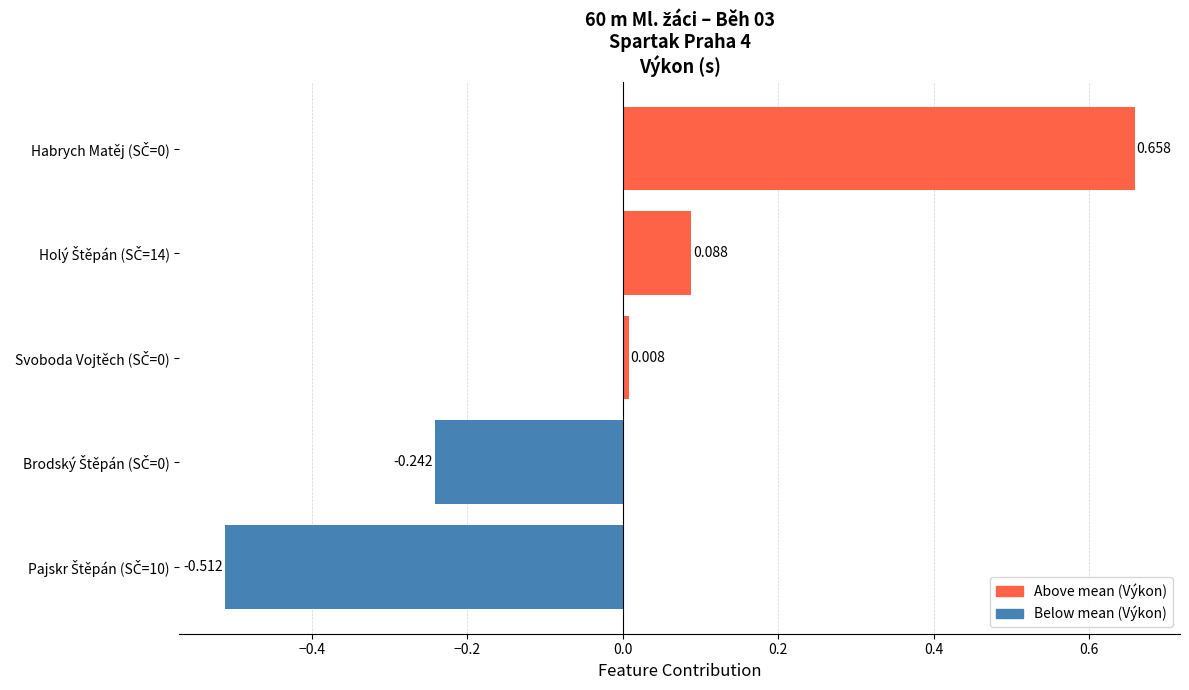

Does the chart contain stacked bars?

No